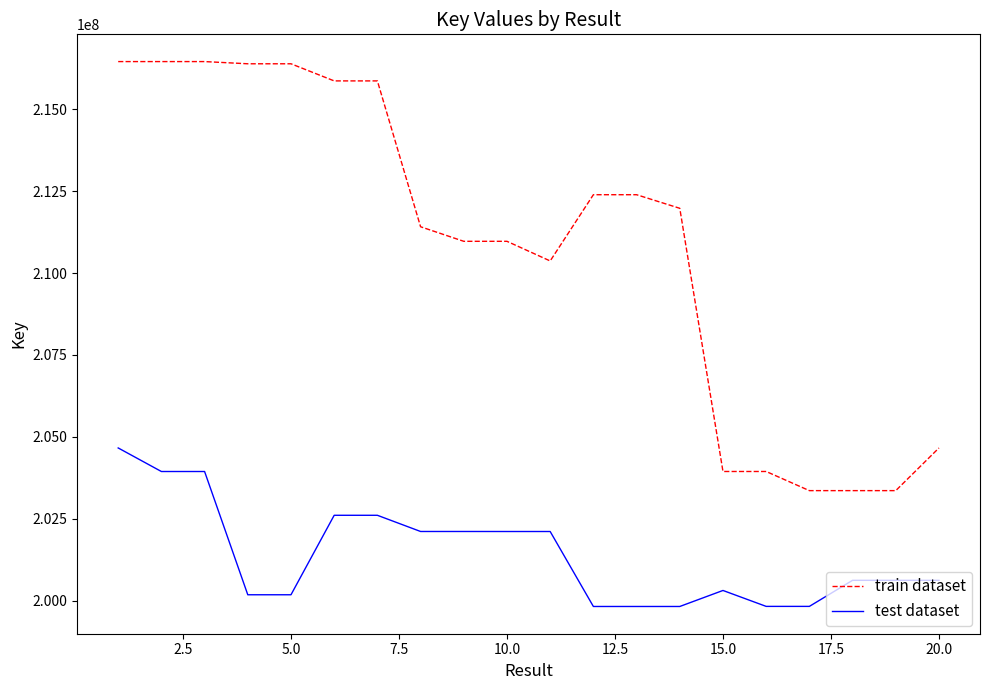

What is the difference between the maximum and minimum values in the train dataset series?

13101795